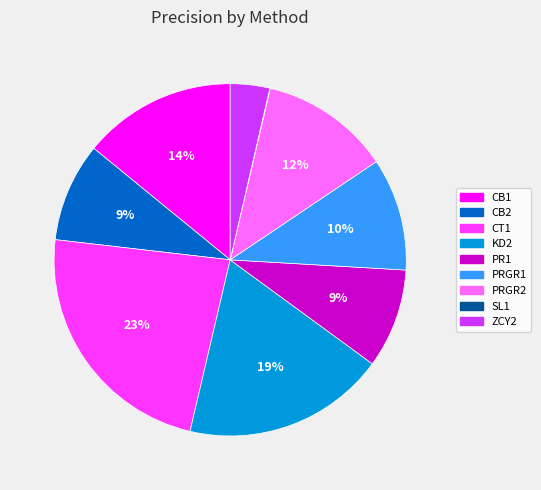

Is the sum of CB2 and PRGR1 greater than half?

No